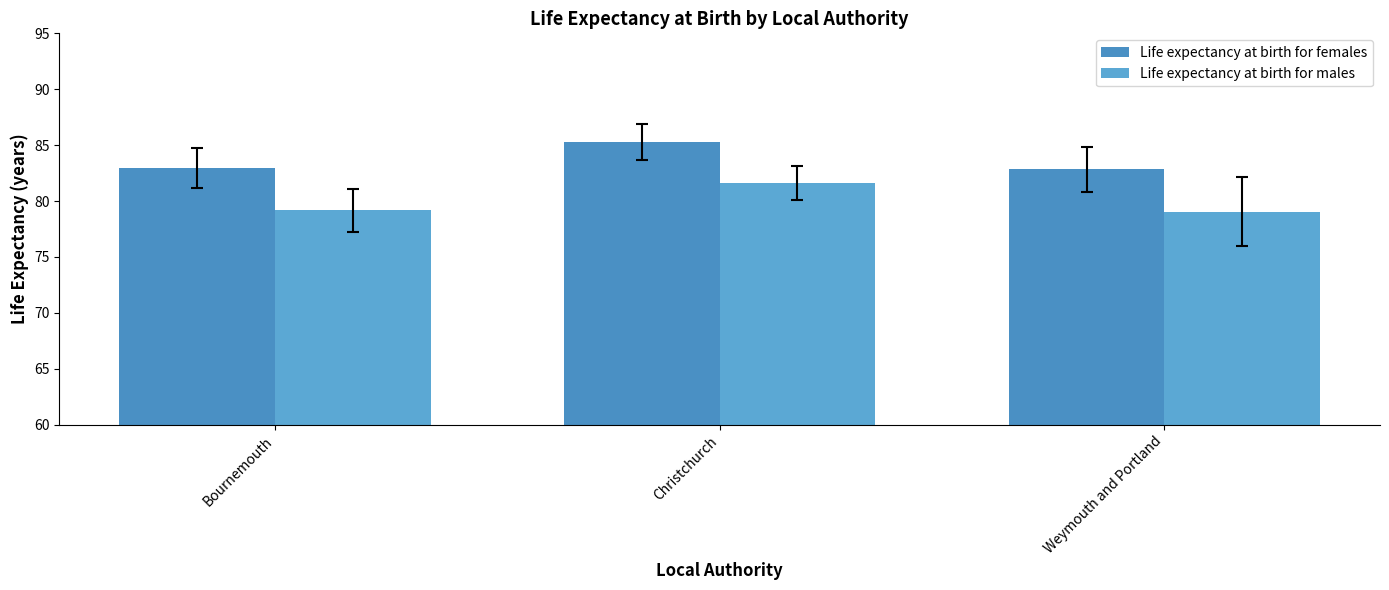

Is it true that Life expectancy at birth for females equals 145.6 at Weymouth and Portland?

False